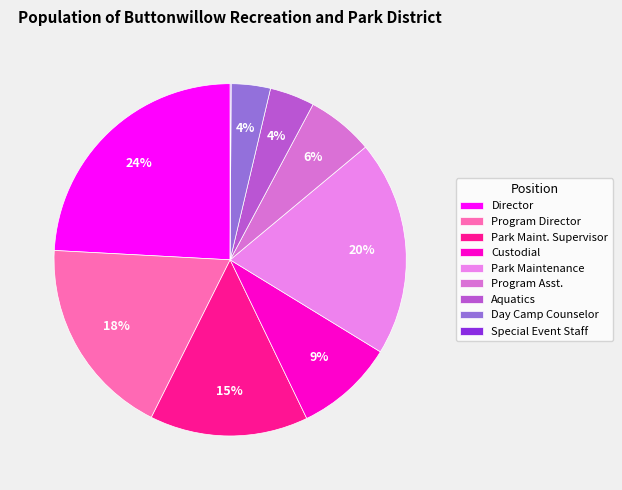

The Park Maint. Supervisor slice represents 15% of the pie. True or false?

True